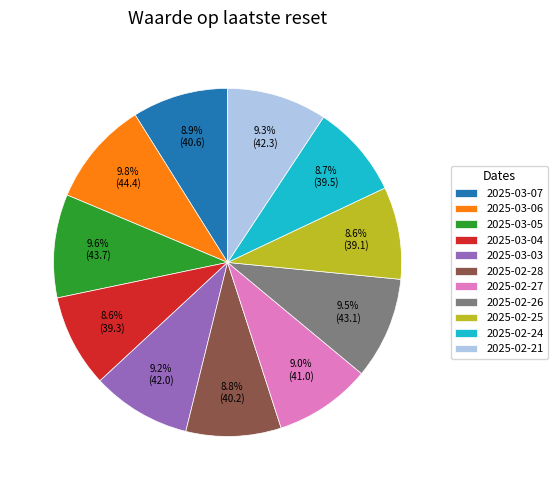

What is the total percentage of 2025-02-25 and 2025-02-27?

17.6%